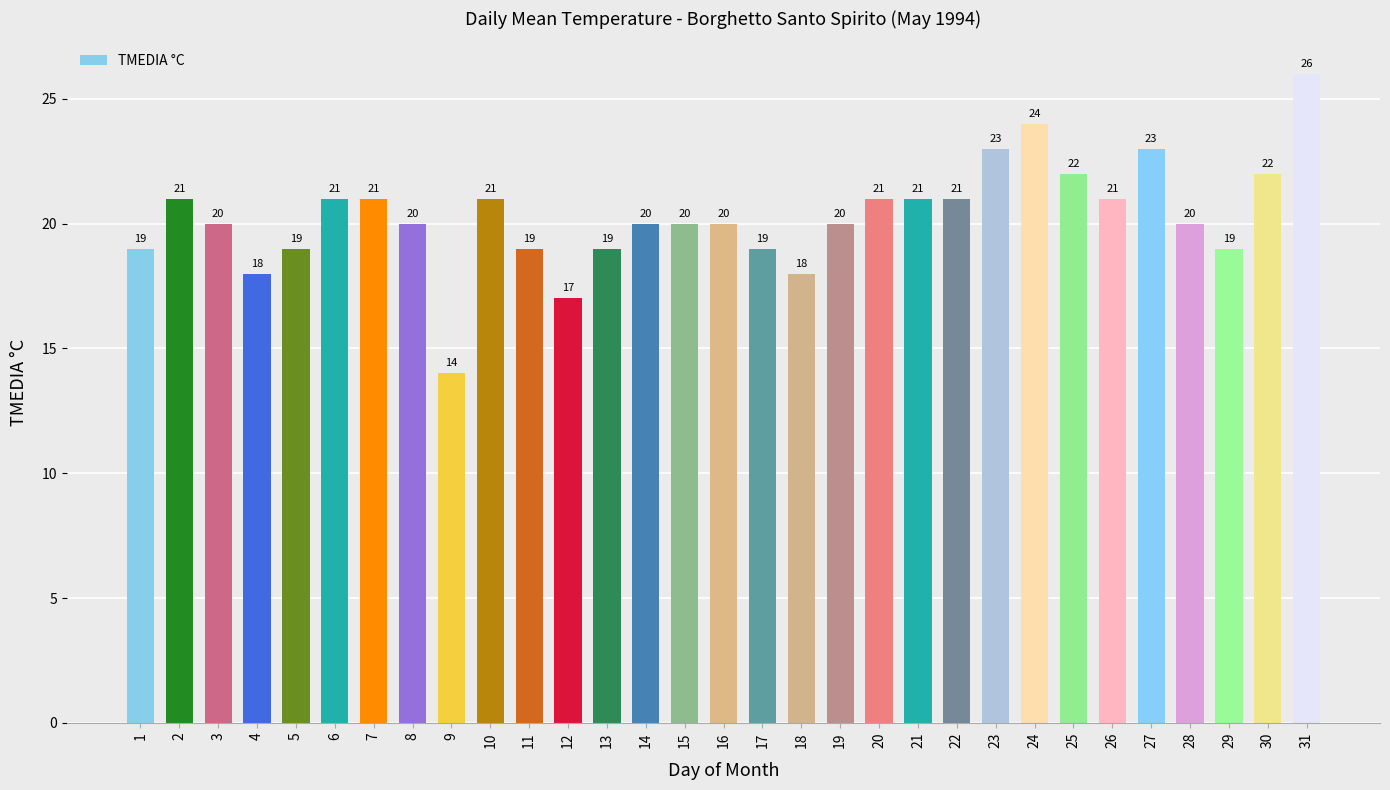

Reading left to right, extract all data points from this chart.

19	21	20	18	19	21	21	20	14	21	19	17	19	20	20	20	19	18	20	21	21	21	23	24	22	21	23	20	19	22	26